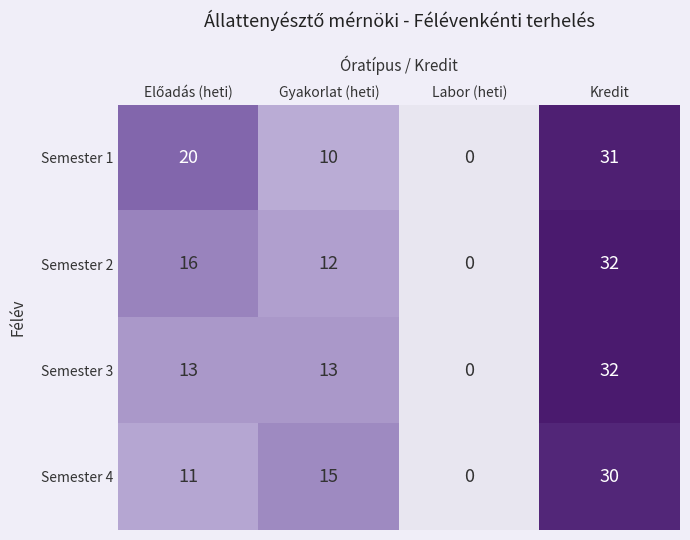

Reading left to right, what are all the values shown in this chart?

Semester 1: 20	10	0	31
Semester 2: 16	12	0	32
Semester 3: 13	13	0	32
Semester 4: 11	15	0	30